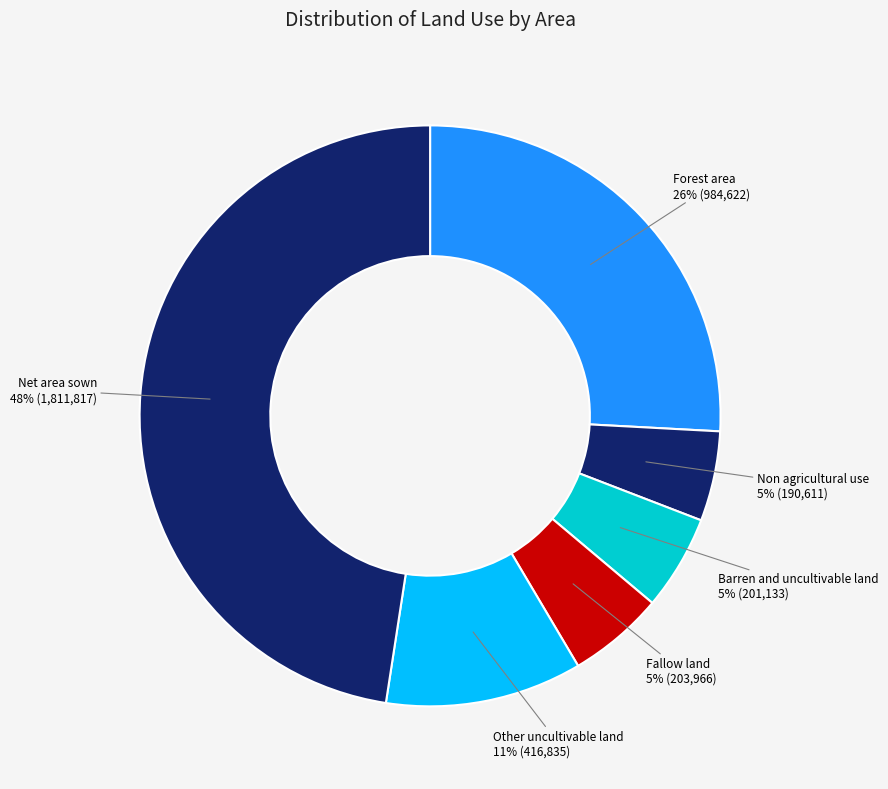

Is the sum of Net area sown and Other uncultivable land greater than half?

Yes